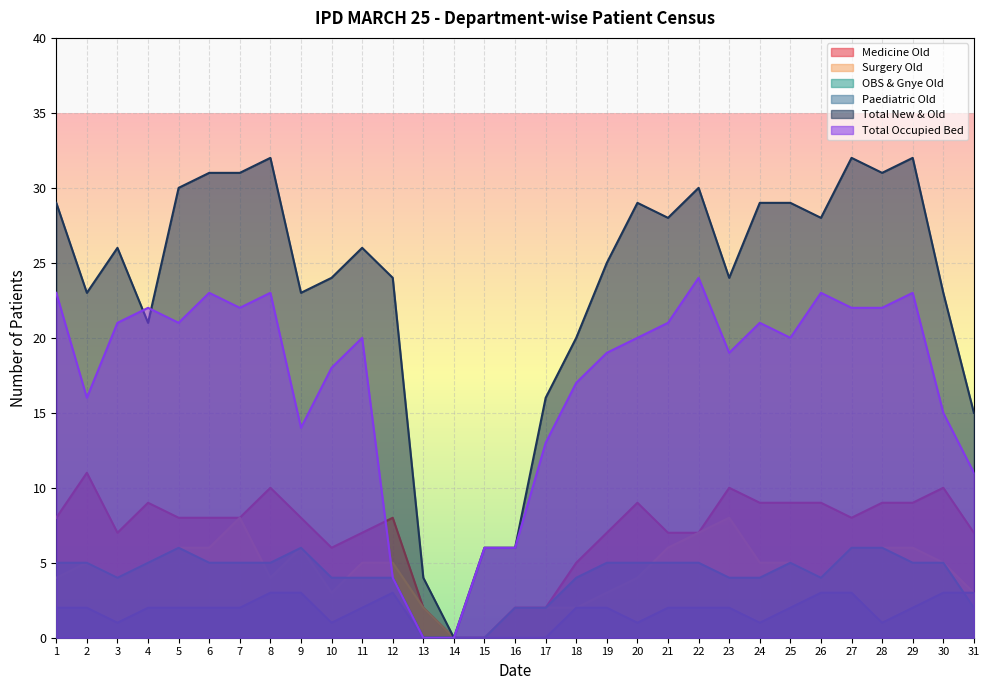

Reading left to right, list all the values displayed in this chart.

Medicine Old: 1=8	2=11	3=7	4=9	5=8	6=8	7=8	8=10	9=8	10=6	11=7	12=8	13=2	14=0	15=0	16=2	17=2	18=5	19=7	20=9	21=7	22=7	23=10	24=9	25=9	26=9	27=8	28=9	29=9	30=10	31=7
Surgery Old: 1=4	2=5	3=4	4=5	5=6	6=6	7=8	8=4	9=6	10=3	11=5	12=5	13=2	14=0	15=0	16=2	17=2	18=2	19=3	20=4	21=6	22=7	23=8	24=5	25=5	26=4	27=6	28=6	29=6	30=5	31=3
OBS & Gnye Old: 1=5	2=5	3=4	4=5	5=6	6=5	7=5	8=5	9=6	10=4	11=4	12=4	13=0	14=0	15=0	16=2	17=2	18=4	19=5	20=5	21=5	22=5	23=4	24=4	25=5	26=4	27=6	28=6	29=5	30=5	31=2
Paediatric Old: 1=2	2=2	3=1	4=2	5=2	6=2	7=2	8=3	9=3	10=1	11=2	12=3	13=0	14=0	15=0	16=0	17=0	18=2	19=2	20=1	21=2	22=2	23=2	24=1	25=2	26=3	27=3	28=1	29=2	30=3	31=3
Total New & Old: 1=29	2=23	3=26	4=21	5=30	6=31	7=31	8=32	9=23	10=24	11=26	12=24	13=4	14=0	15=6	16=6	17=16	18=20	19=25	20=29	21=28	22=30	23=24	24=29	25=29	26=28	27=32	28=31	29=32	30=23	31=15
Total Occupied Bed: 1=23	2=16	3=21	4=22	5=21	6=23	7=22	8=23	9=14	10=18	11=20	12=4	13=0	14=0	15=6	16=6	17=13	18=17	19=19	20=20	21=21	22=24	23=19	24=21	25=20	26=23	27=22	28=22	29=23	30=15	31=11